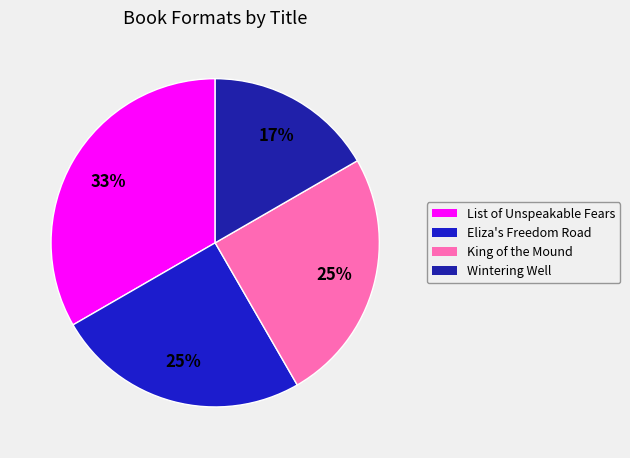

Between Wintering Well and King of the Mound, which is larger?

King of the Mound